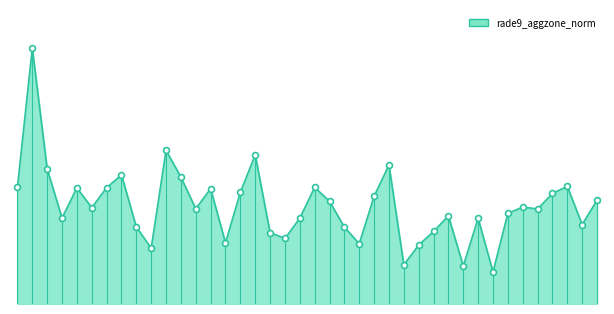

Is this an area chart (filled region under the line)?

Yes